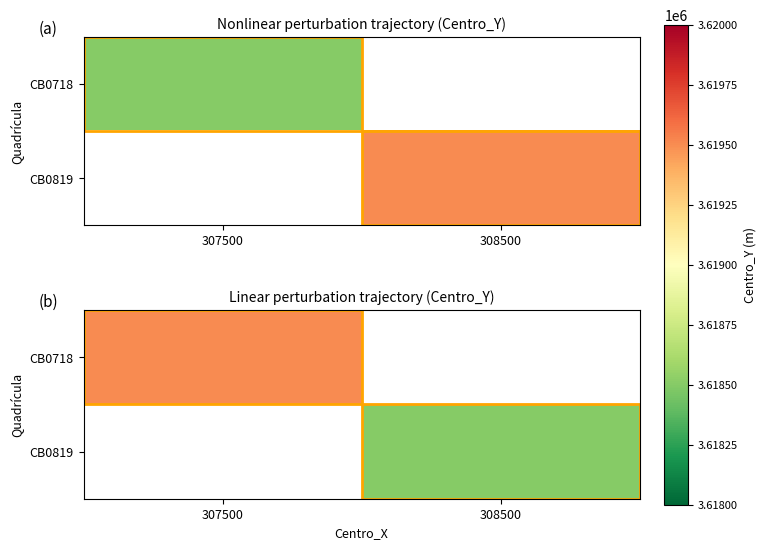

What is the sum of the CB0819 values at 307500 and 308500?

3618500